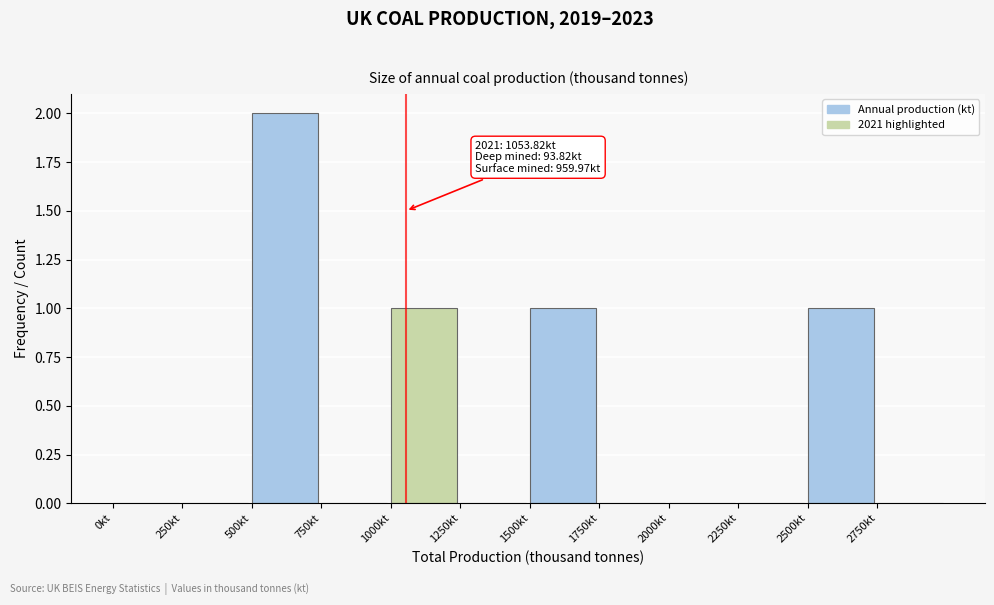

Over which range of the x-axis is the bar tallest?

500 to 750